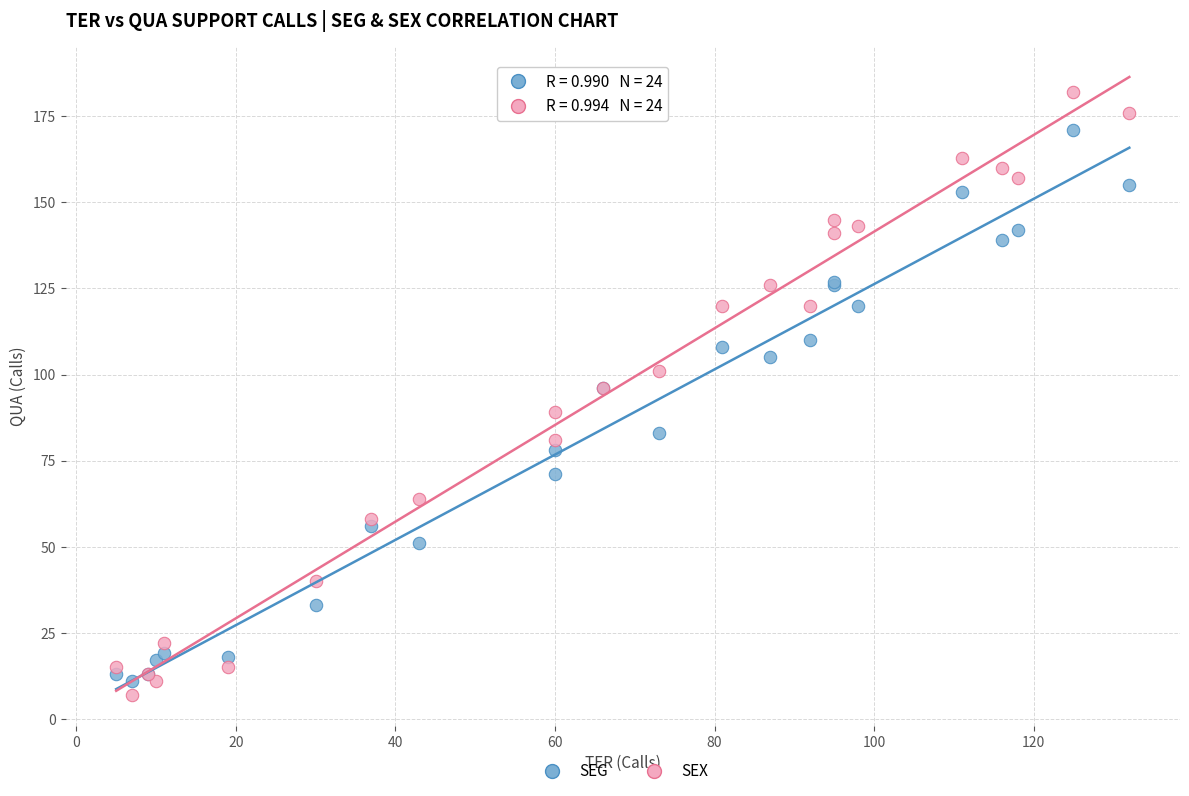

What are all the series names shown in the legend?

SEG, SEX